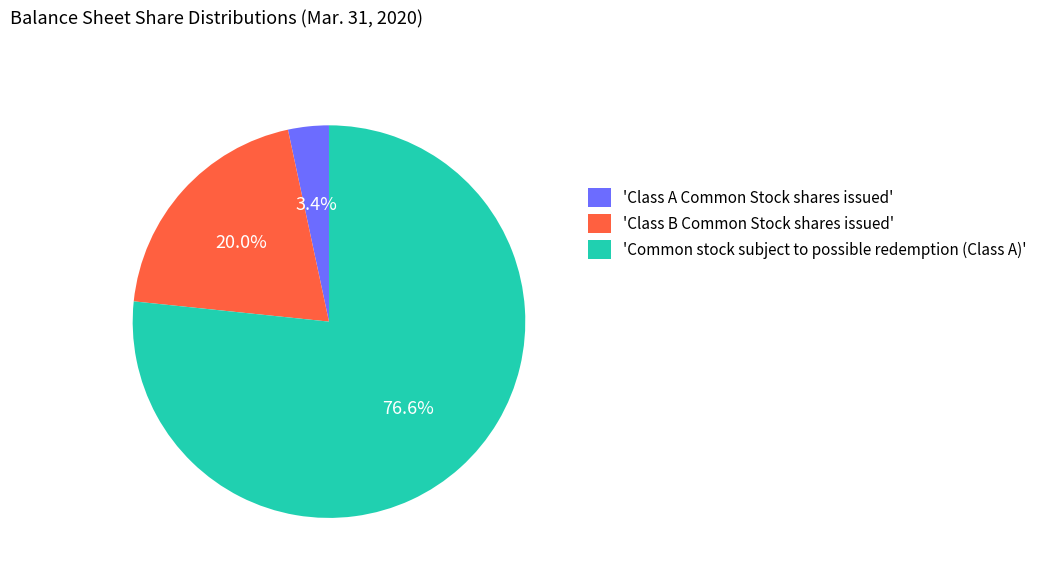

Combined, what portion of the pie is 'Class B Common Stock shares issued' and 'Common stock subject to possible redemption (Class A)'?

96.6%